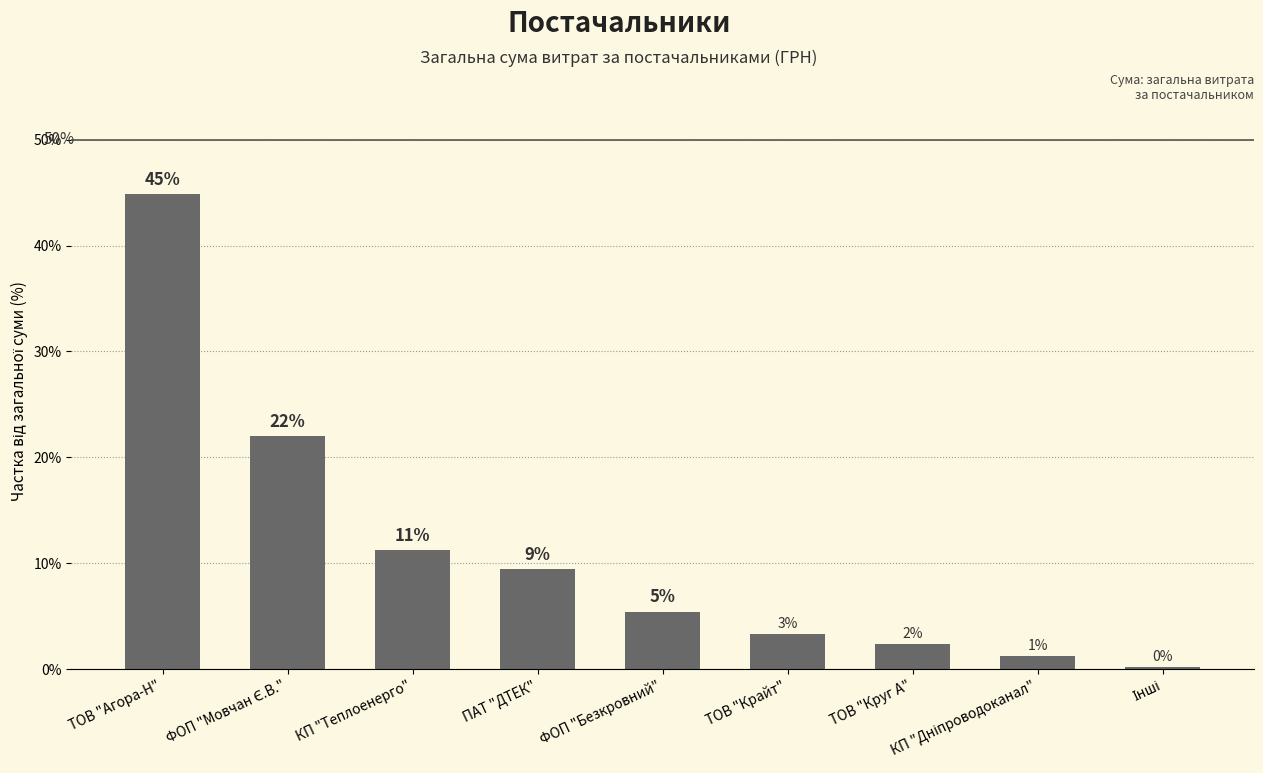

Reading right to left, what are all the values shown in this chart?

Інші=0.2	КП "Дніпроводоканал"=1.2	ТОВ "Круг А"=2.4	ТОВ "Крайт"=3.3	ФОП "Безкровний"=5.4	ПАТ "ДТЕК"=9.4	КП "Теплоенерго"=11.2	ФОП "Мовчан Є.В."=22.0	ТОВ "Агора-Н"=44.9